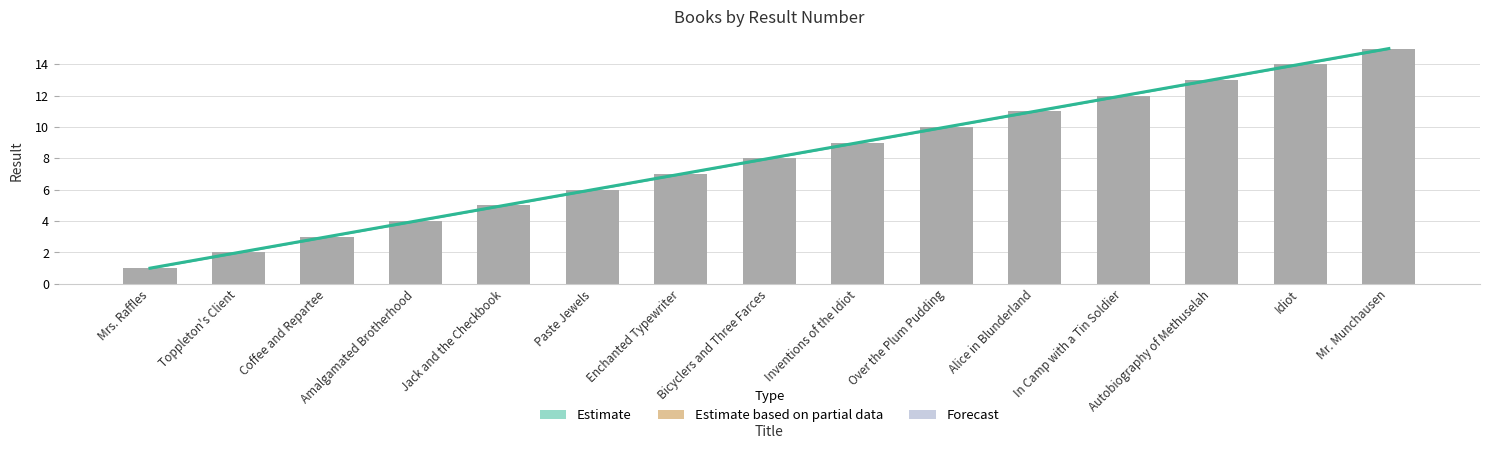

What is the ratio of the value at Over the Plum Pudding to the value at Coffee and Repartee?

3.3